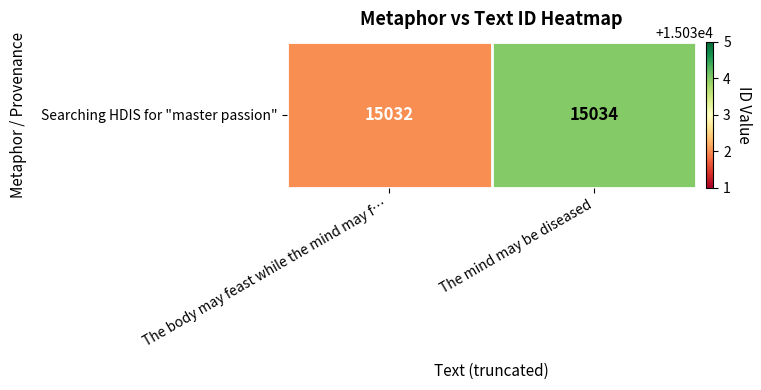

What is the maximum value shown in the chart?

15034